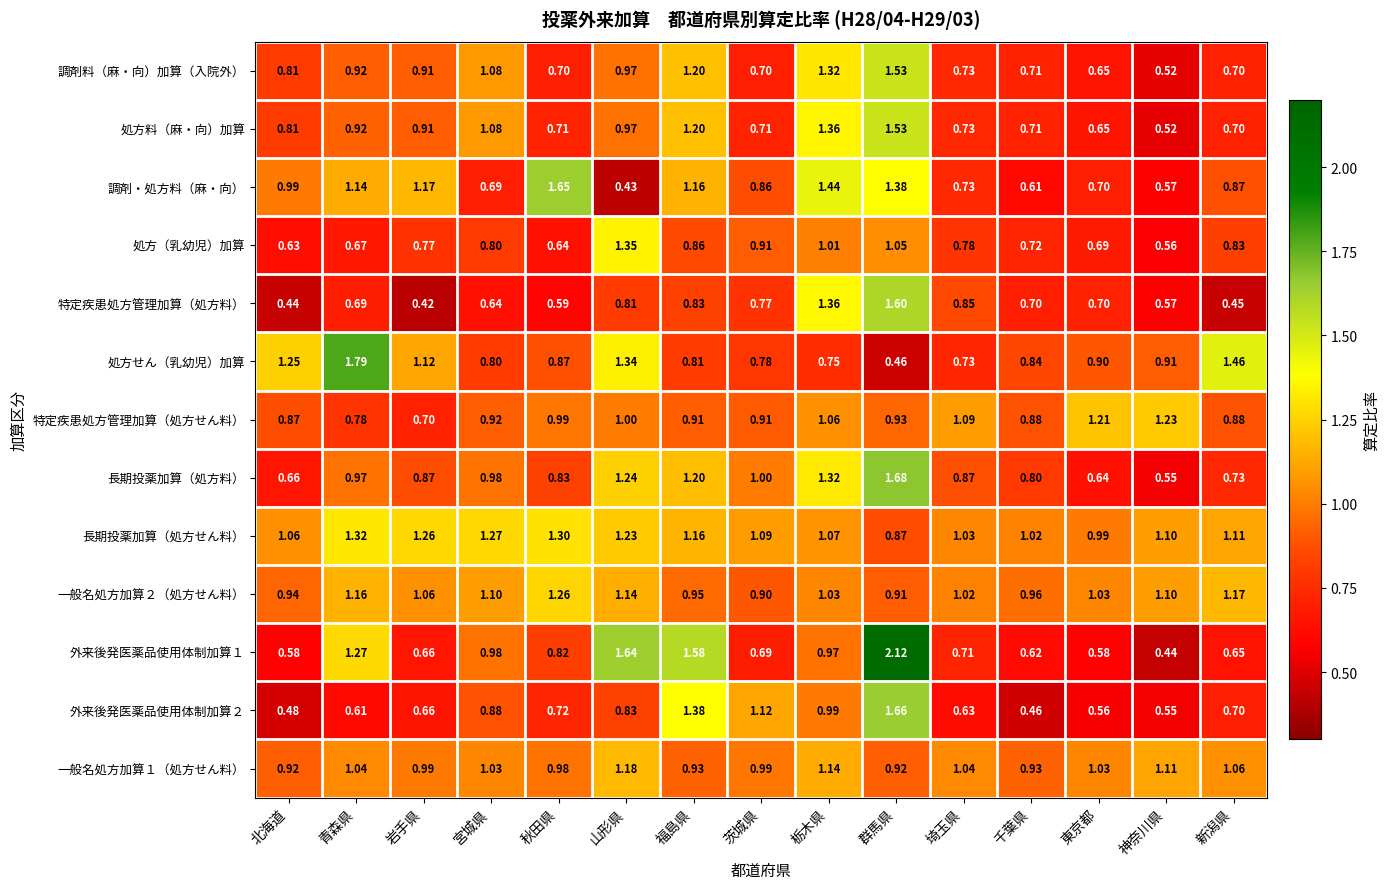

At which label is 特定疾患処方管理加算（処方せん料） closest to 0?

岩手県